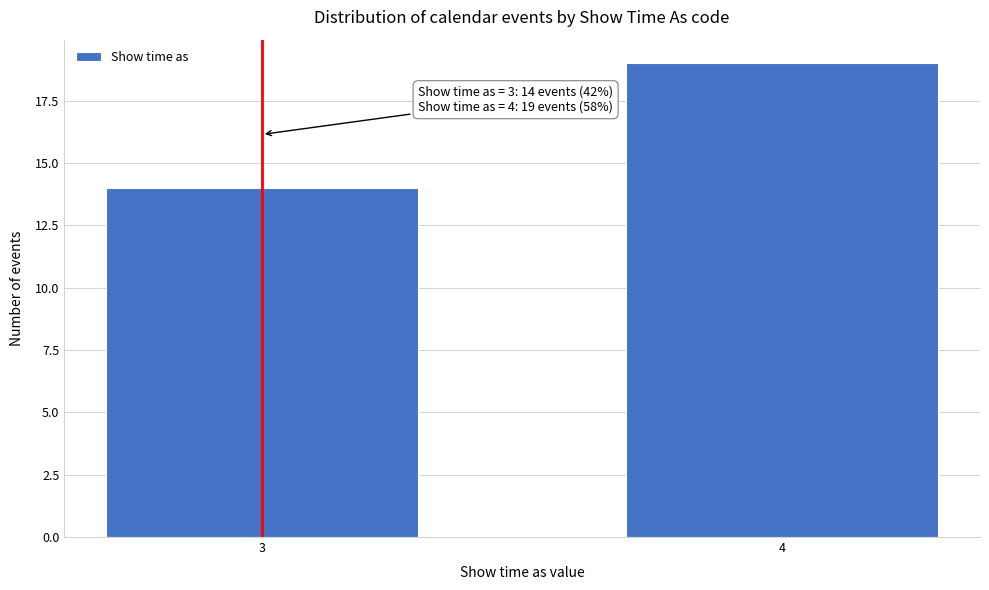

Reading left to right, extract all data points from this chart.

3=14	4=19